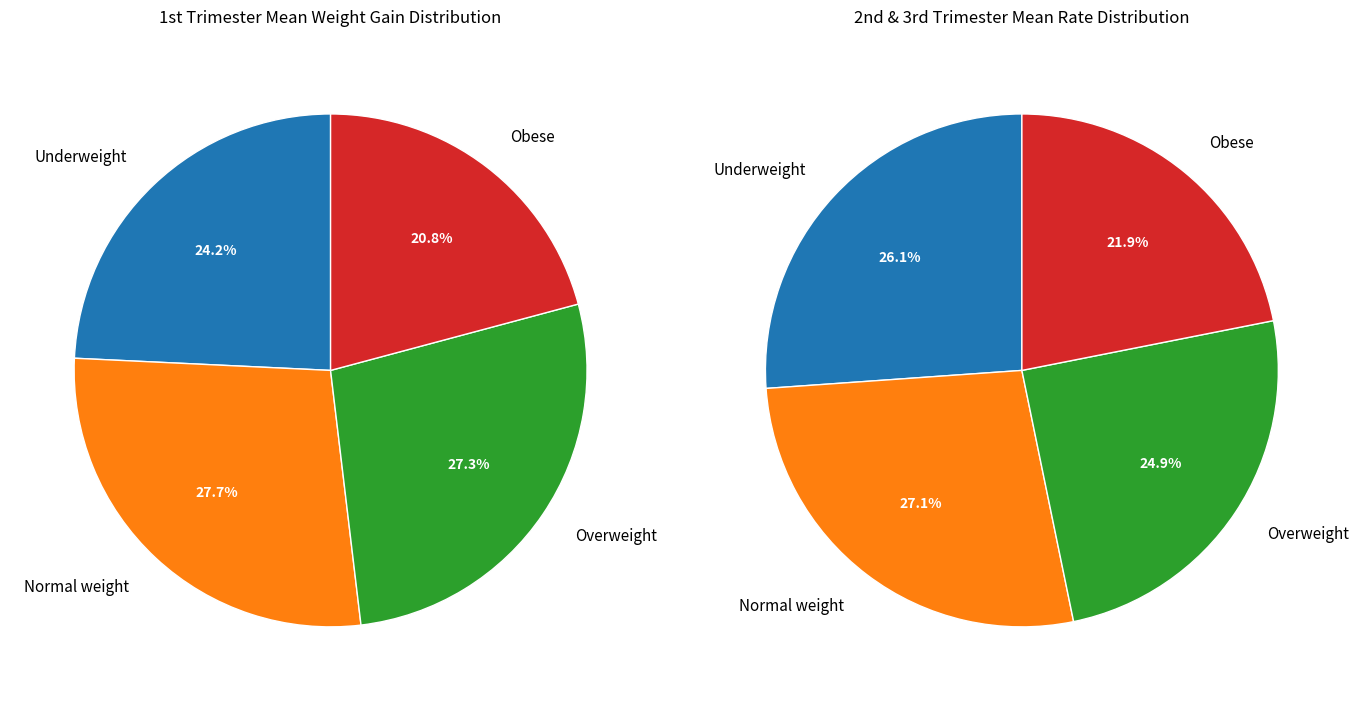

True or false: Obese accounts for 27% of the total.

False